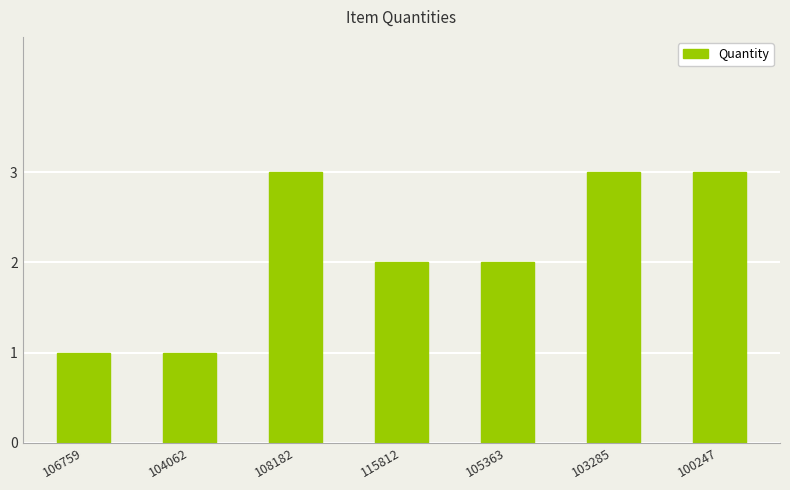

What is the value of the 6th bar from the left?

3